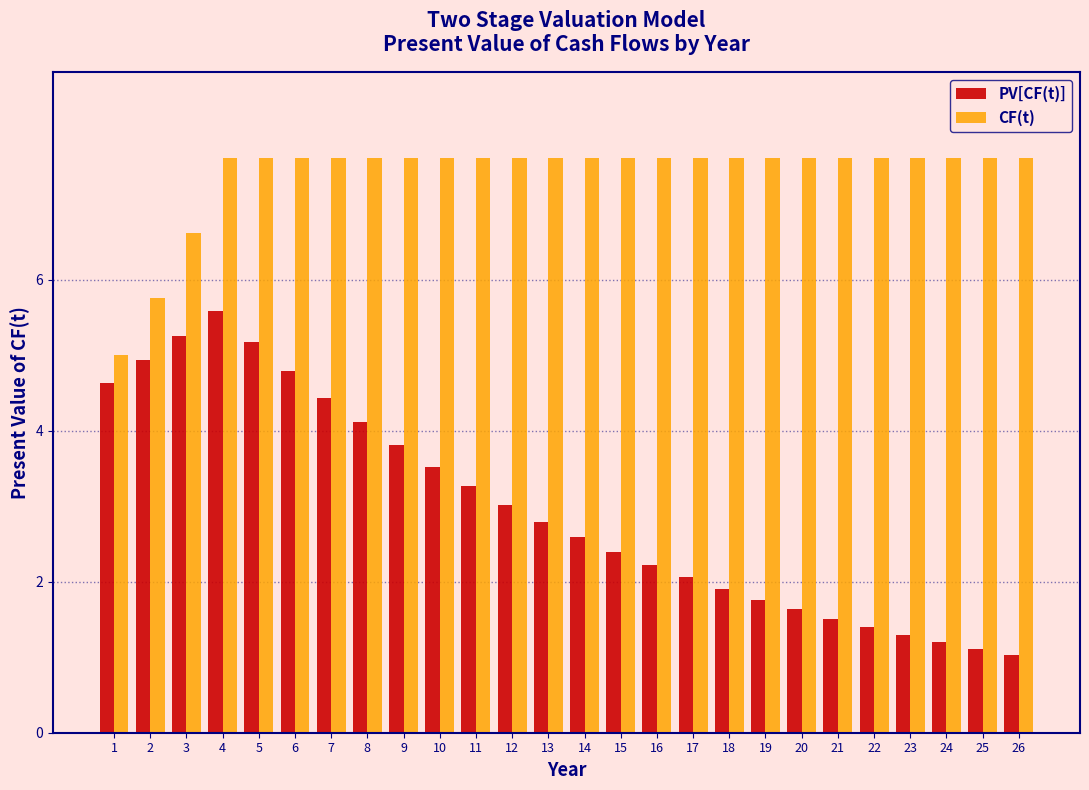

Count the CF(t) values in the range 7 to 8.

23